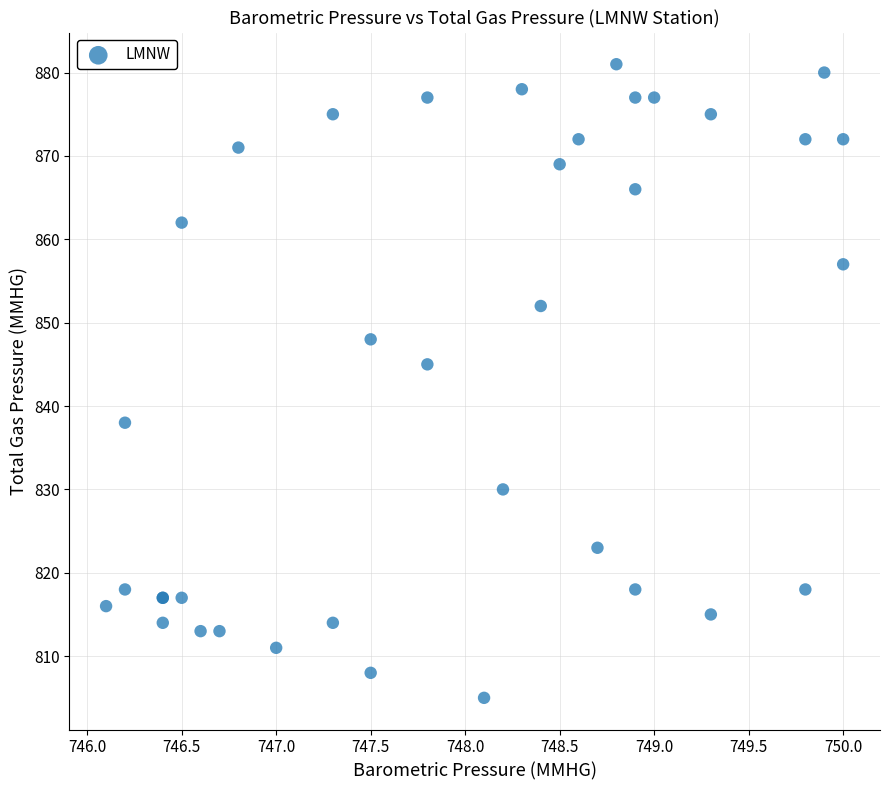

What Y value in the scatter plot is closest to 843?

845